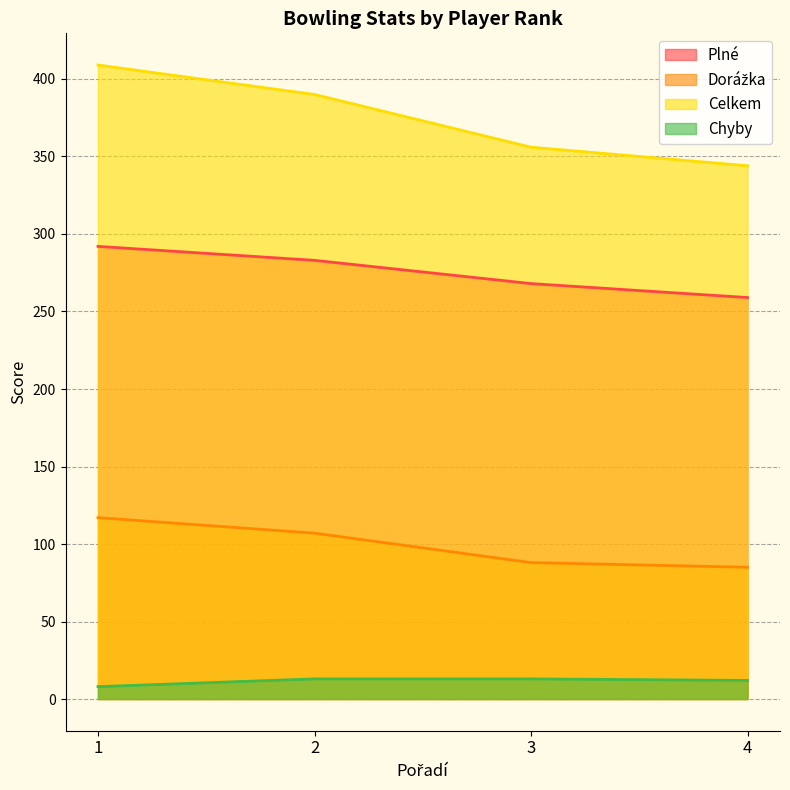

Which category has the lowest value in the Celkem series?

4